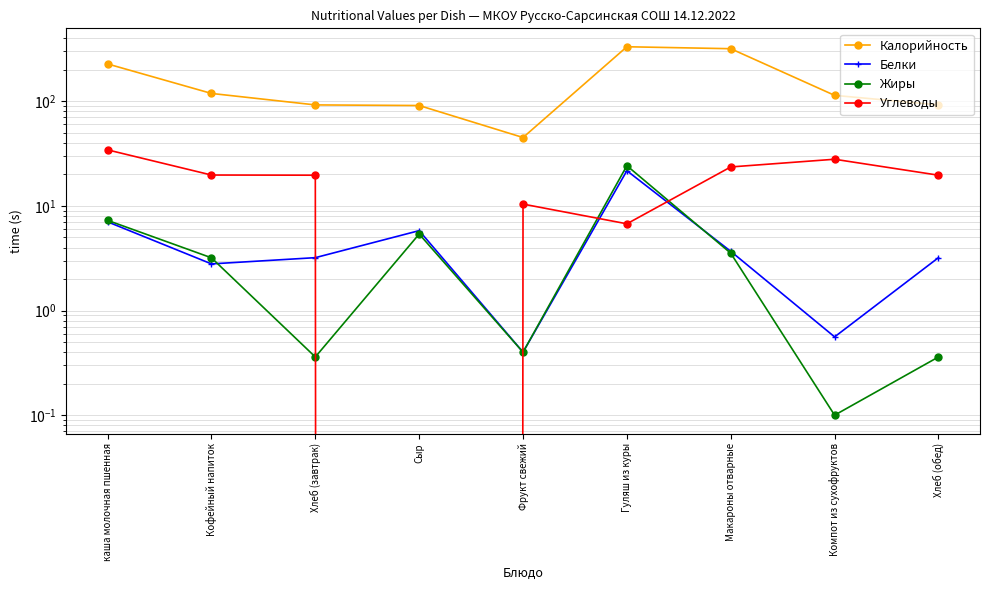

How many lines are shown in the chart?

4